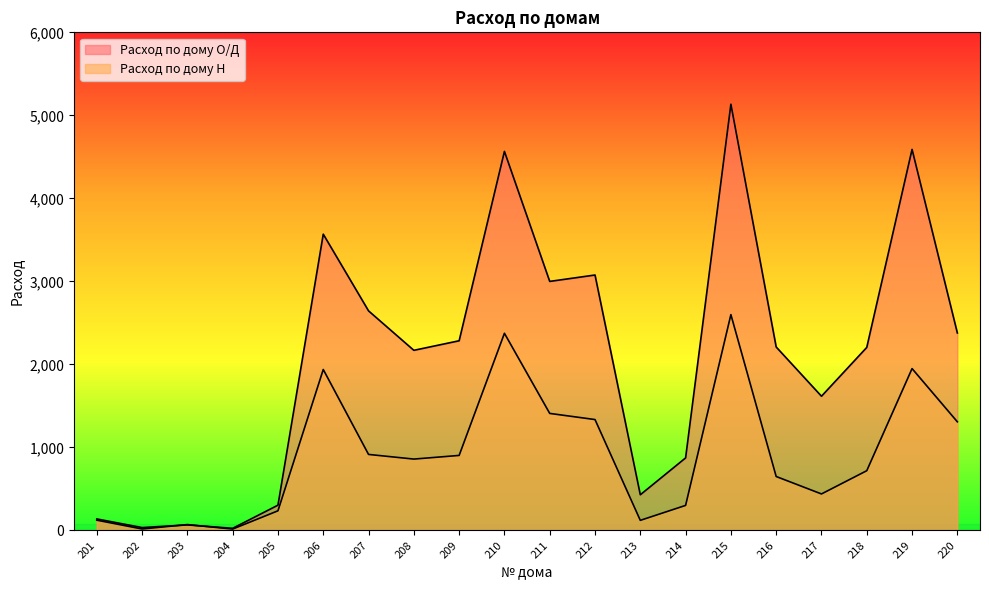

What is the value of the Расход по дому Н point at the 7th from the left?

916